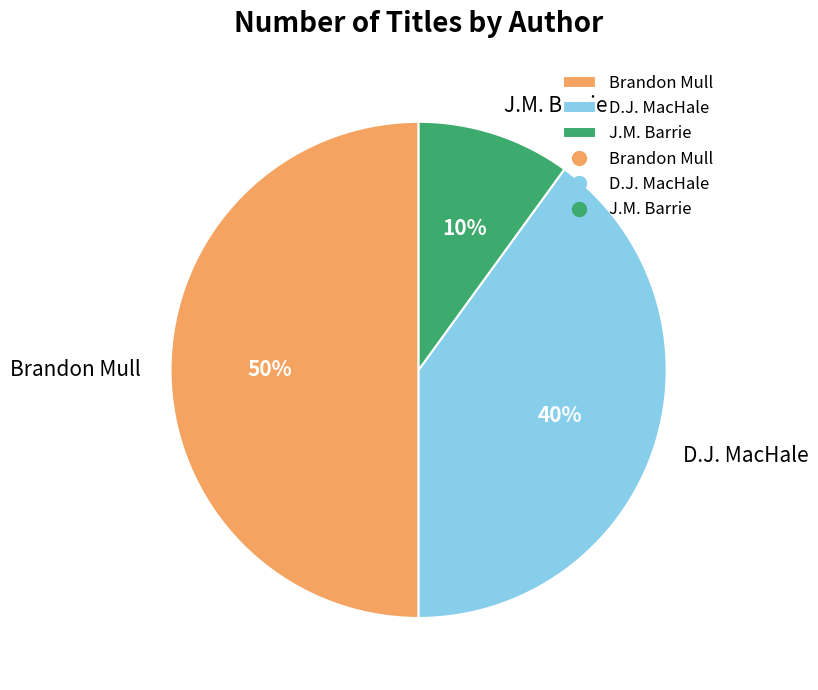

Count the number of slices in the pie.

3